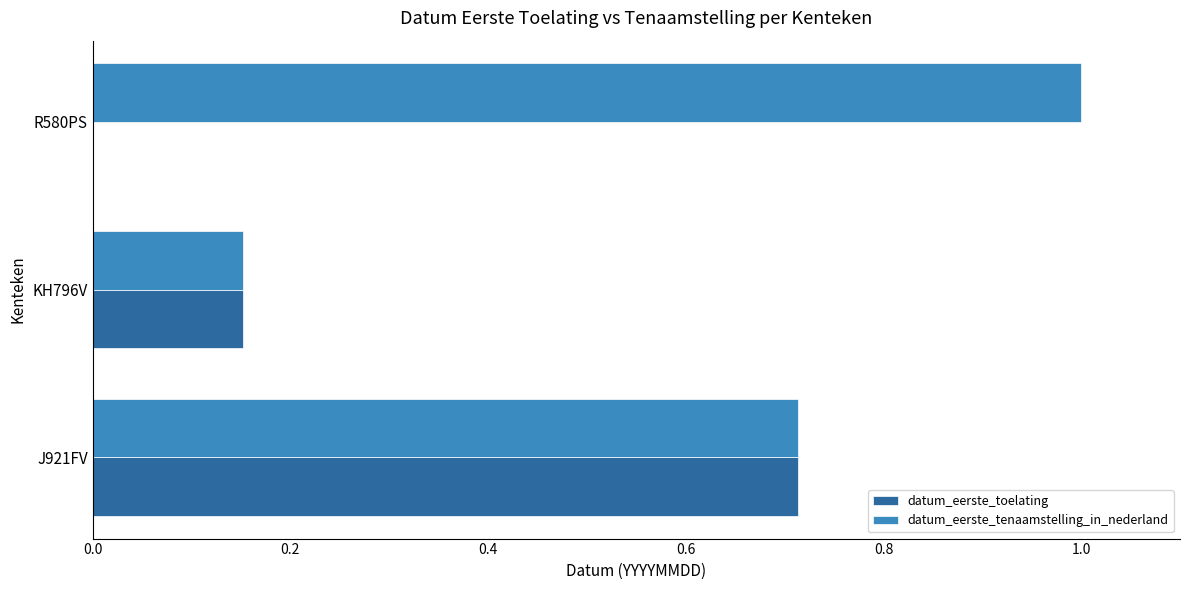

What is the greatest value displayed?

1.0